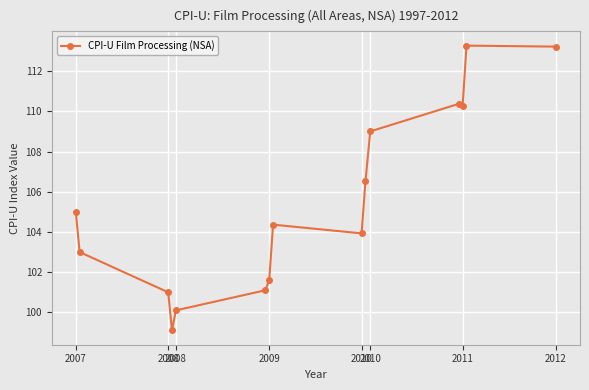

What is the average value?

105.5